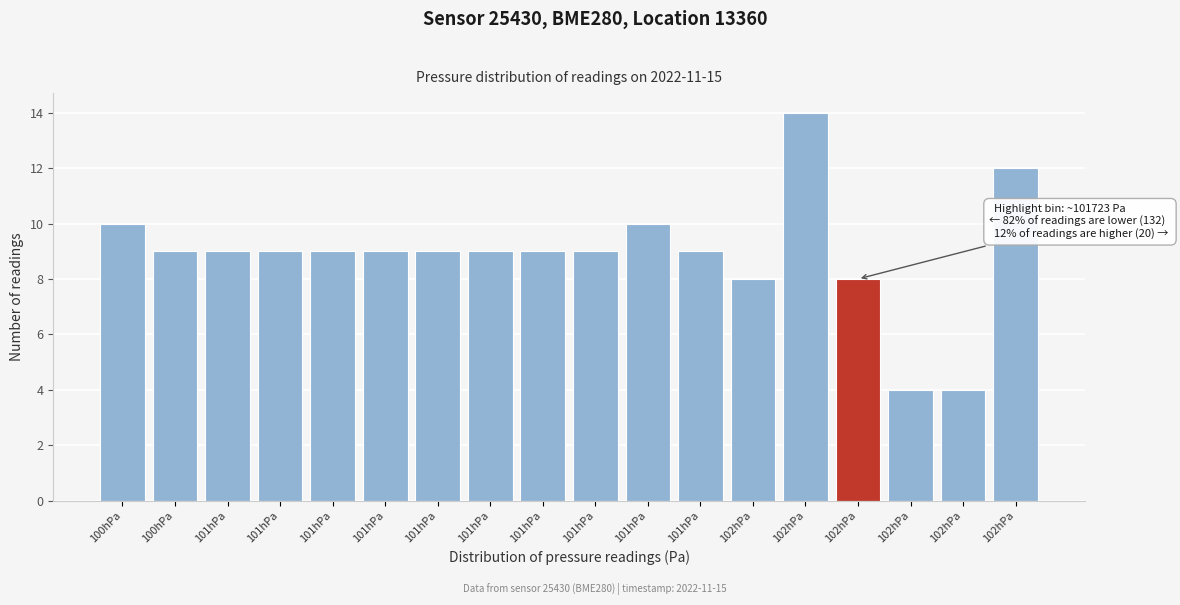

Count the number of data series in this chart.

1